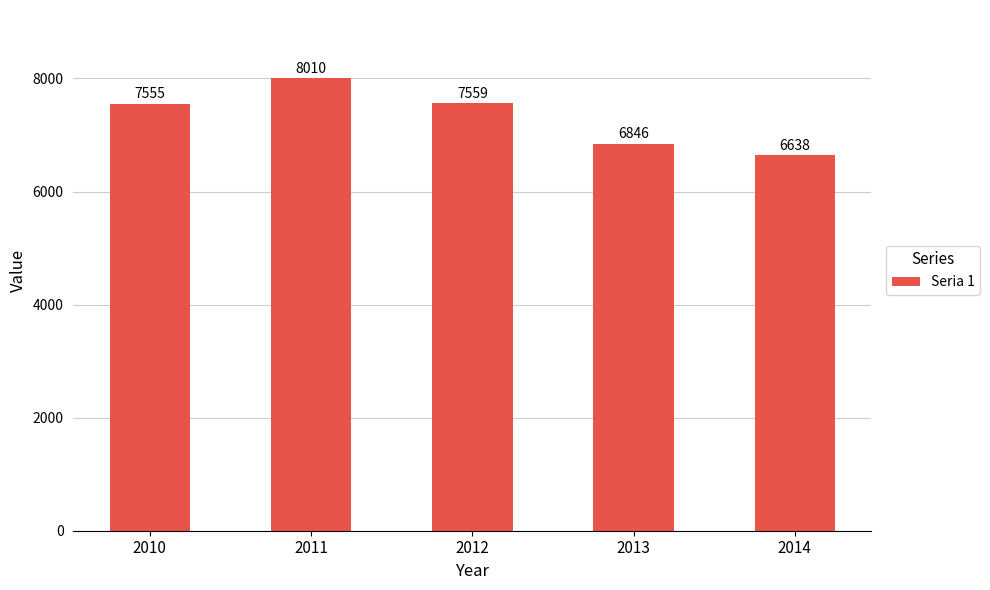

Approximately how many times larger is the value at 2014 compared to 2013?

1.0